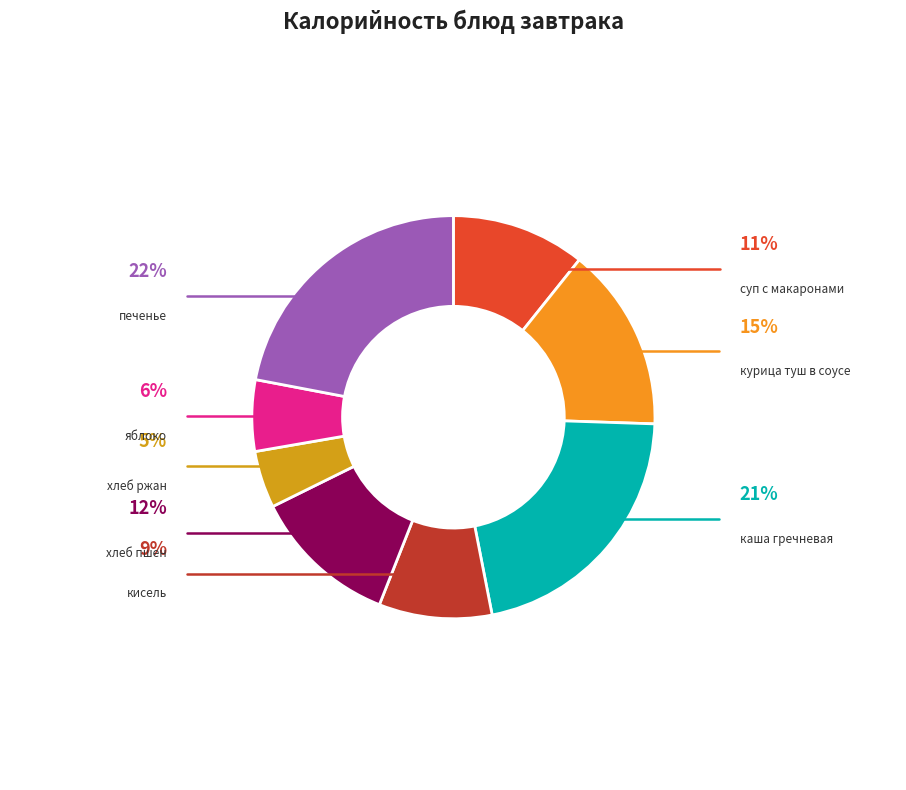

Count the number of slices in the pie.

8